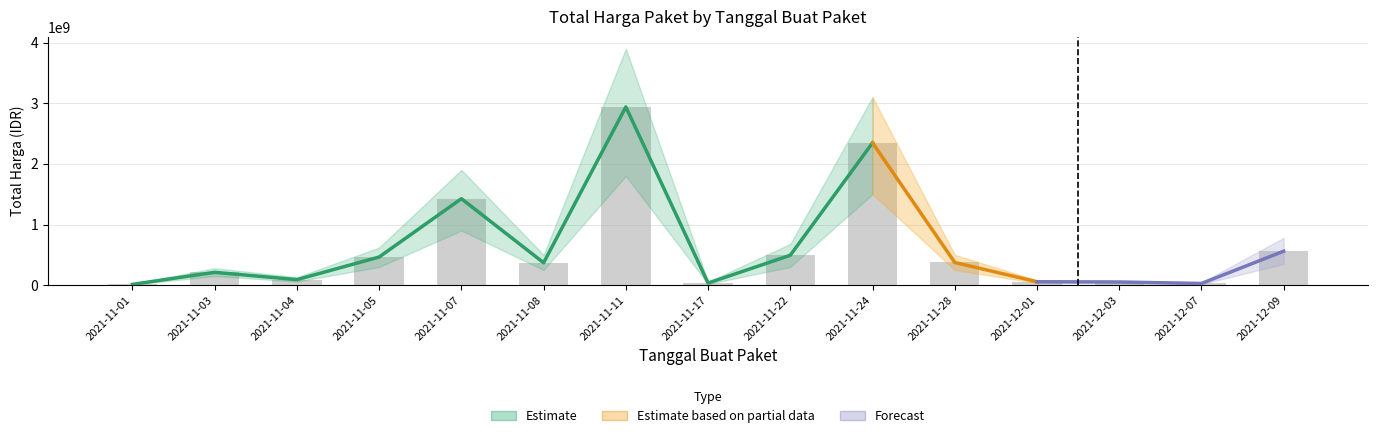

At which label does the data first exceed 369568800?

2021-11-05